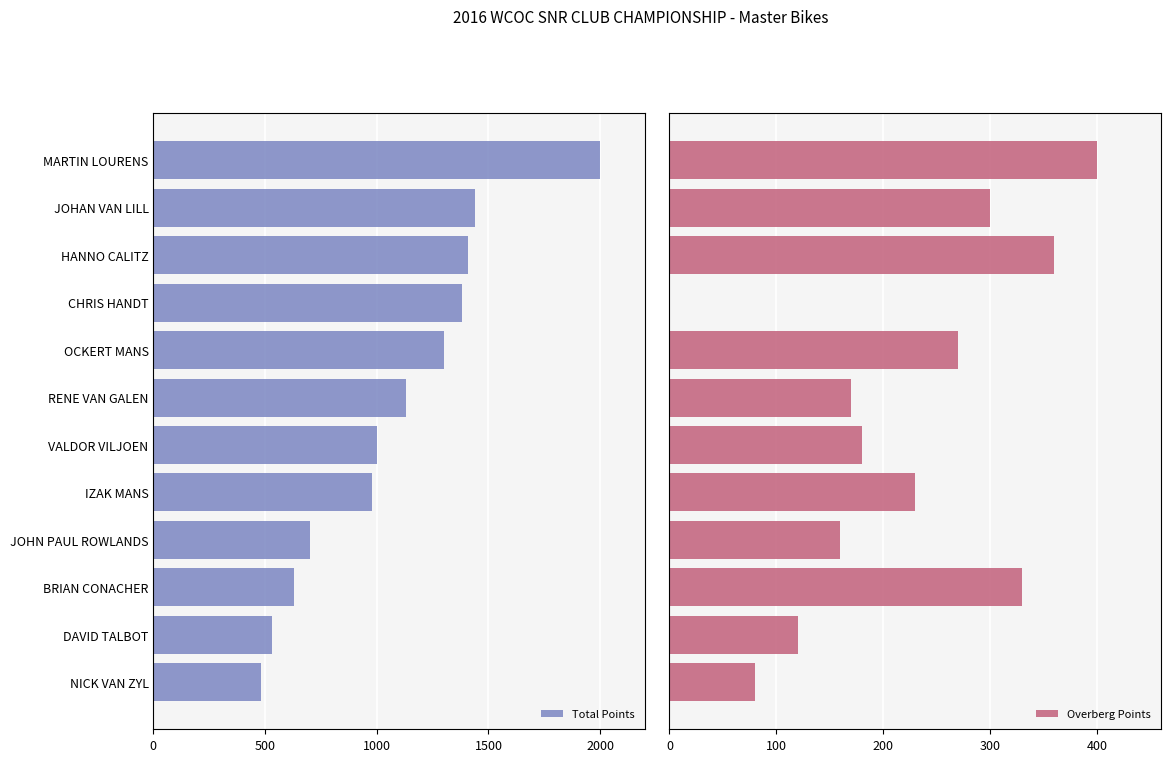

Rank the series by their average value, from lowest to highest.

Overberg Points, Total Points